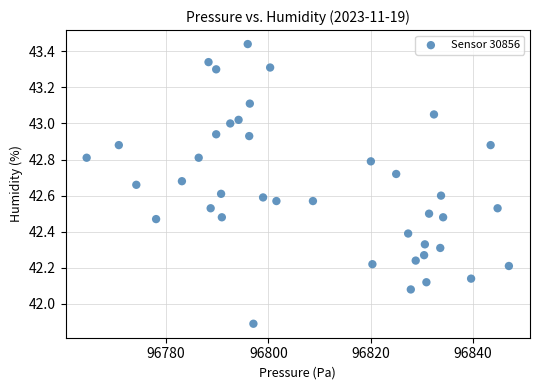

Count the number of points in this scatter plot.

40